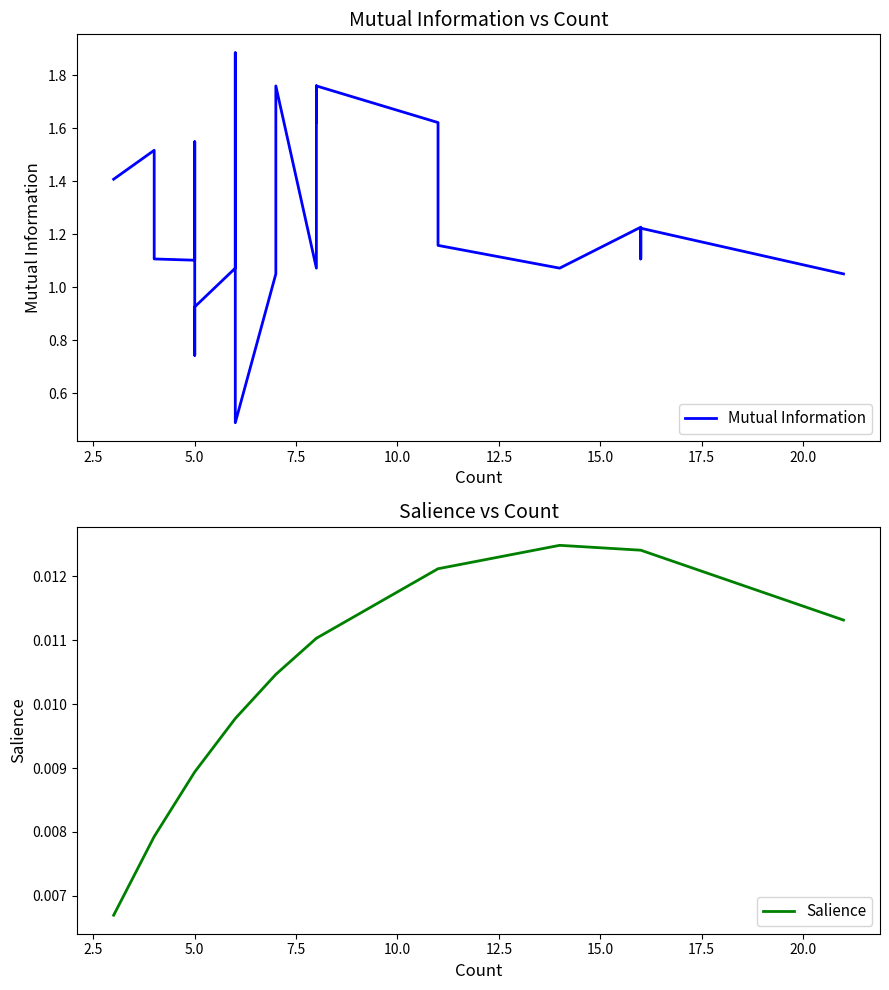

How many lines are shown in the chart?

2